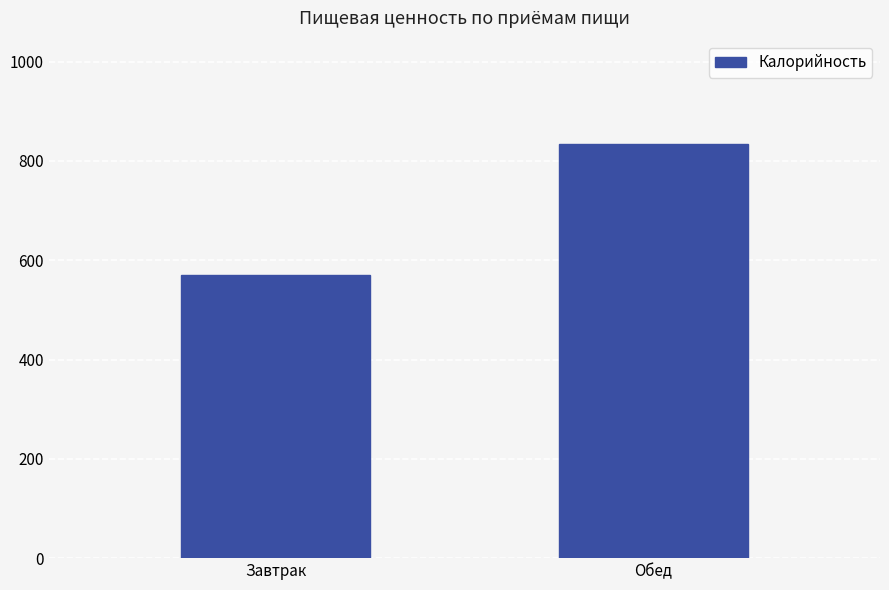

Reading right to left, extract all data points from this chart.

833.9	570.9